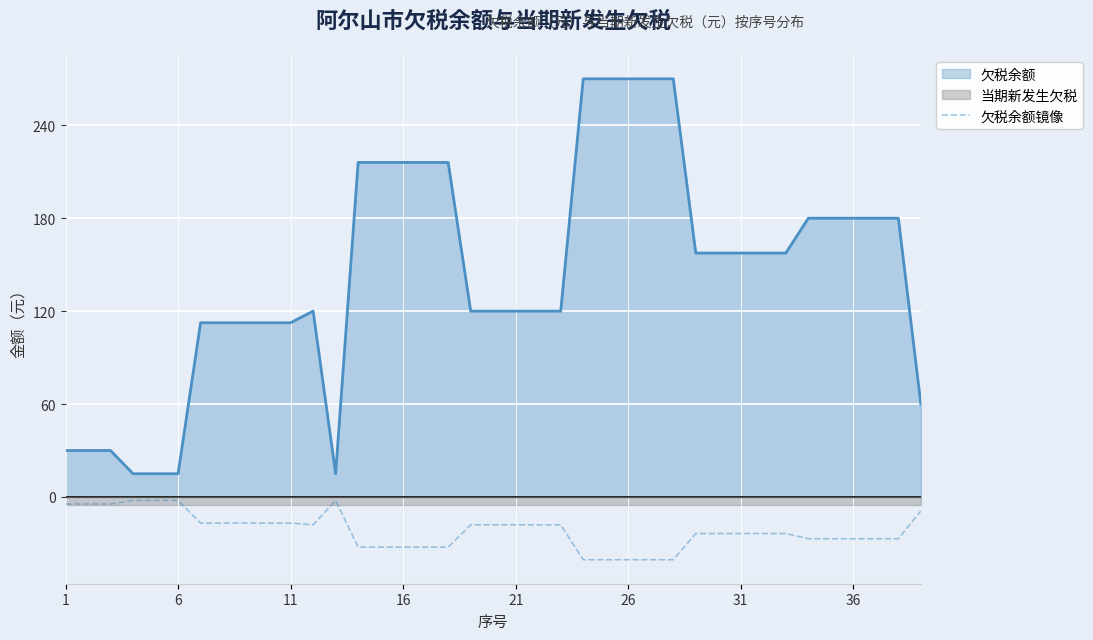

What is the highest value of the 欠税余额 series?

270.0